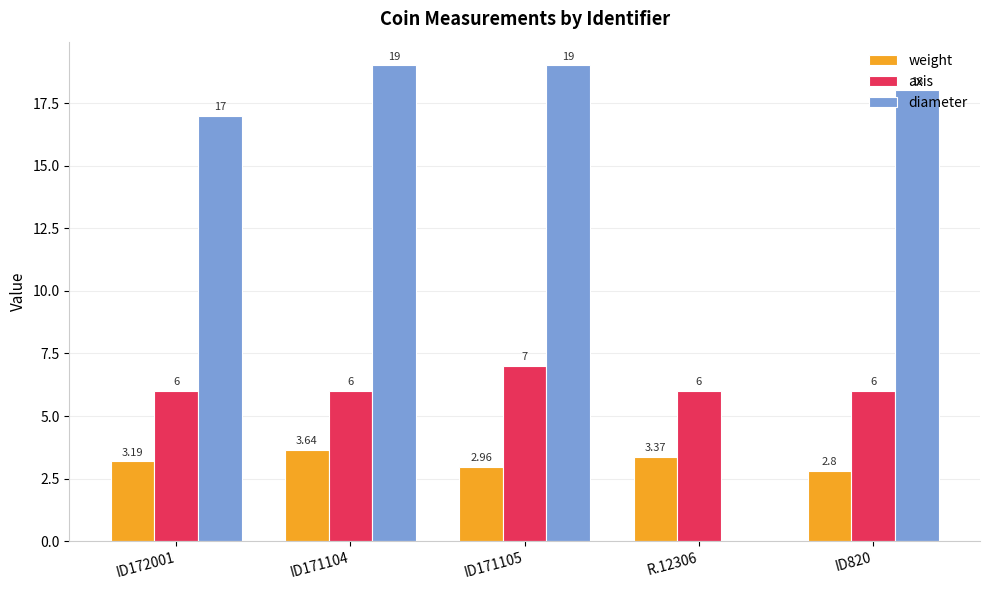

What is the sum of all diameter values?

73.0